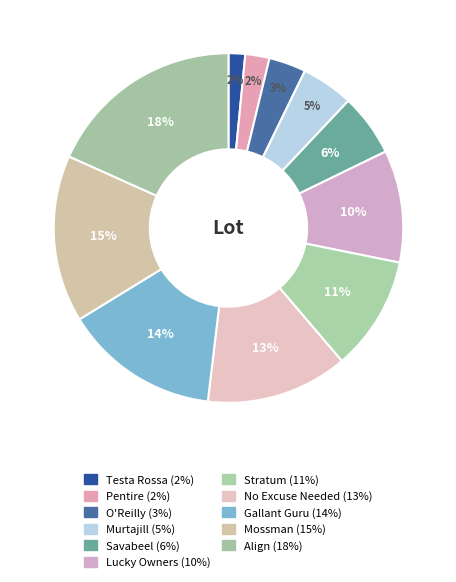

Which has a higher value, O'Reilly or Lucky Owners?

Lucky Owners